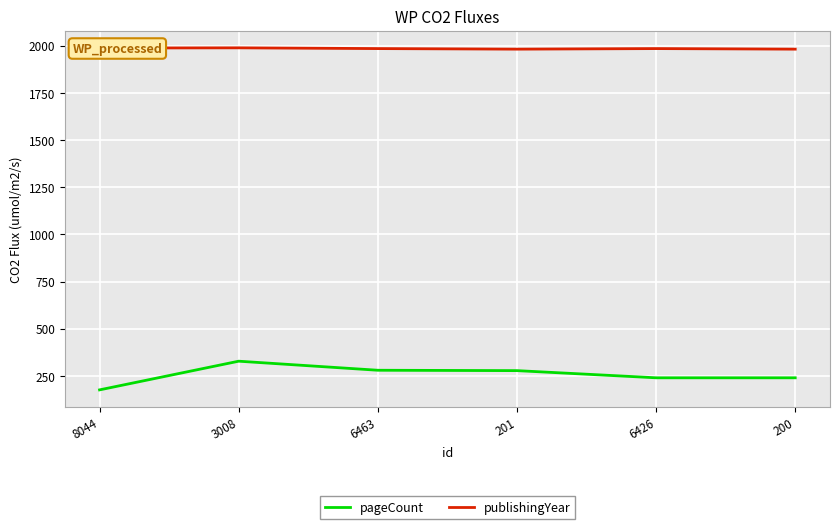

At which label does pageCount reach its minimum?

8044